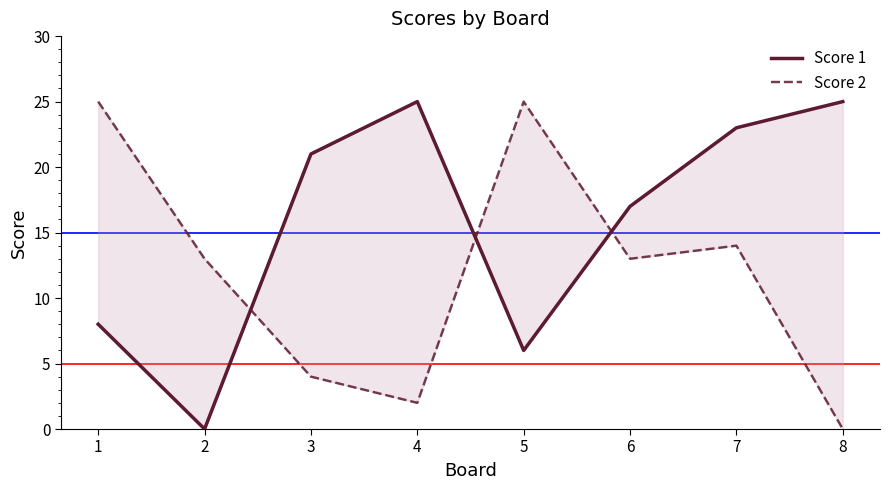

Rank the series at 5 from highest to lowest value.

Score 2, Score 1